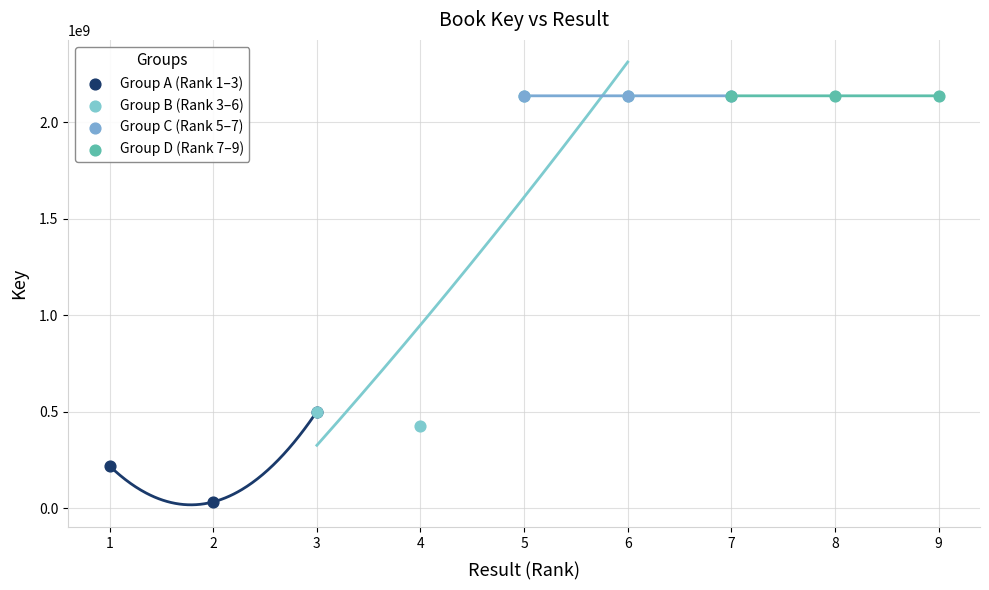

Which series reaches the minimum Y coordinate?

Group A (Rank 1–3)